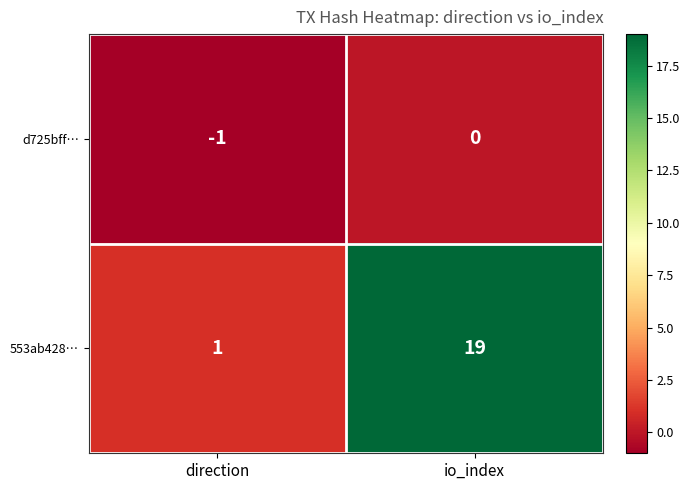

The d725bff… series shows -1 at direction. True or false?

True